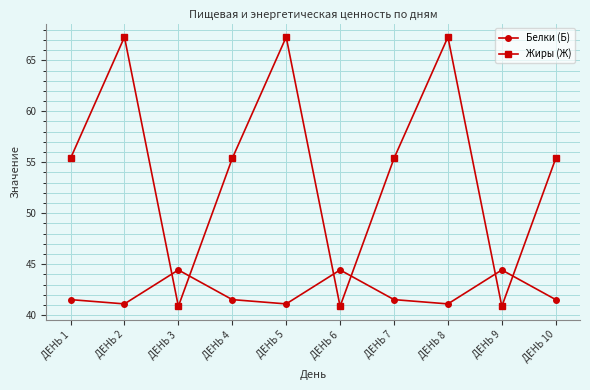

Read the Белки (Б) value at ДЕНЬ 5.

41.1